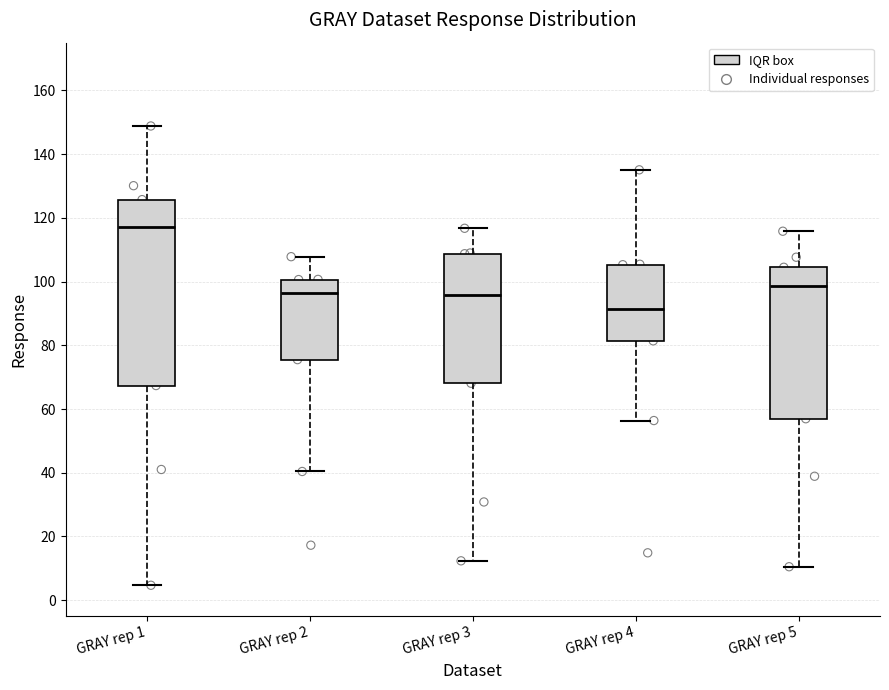

Which box is the tallest, from its lower edge to its upper edge?

GRAY rep 1